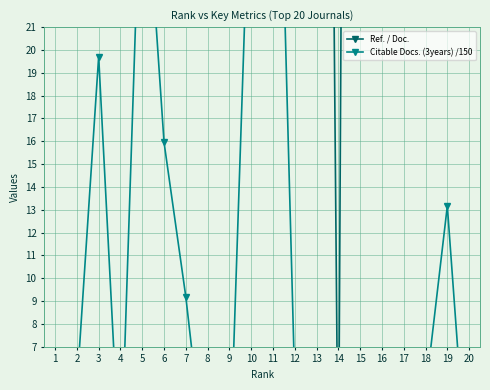

At which category does Citable Docs. (3years) /150 reach its first local peak?

3